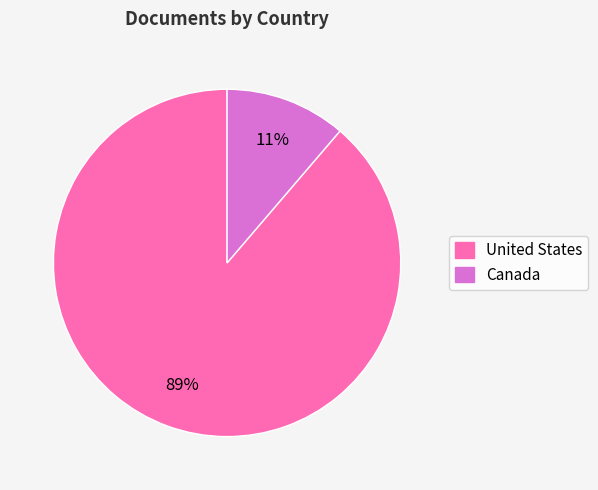

True or false: Canada accounts for 11% of the total.

True